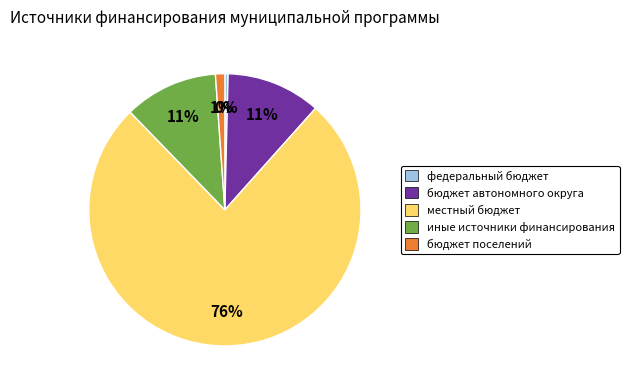

How many segments does this pie chart have?

5